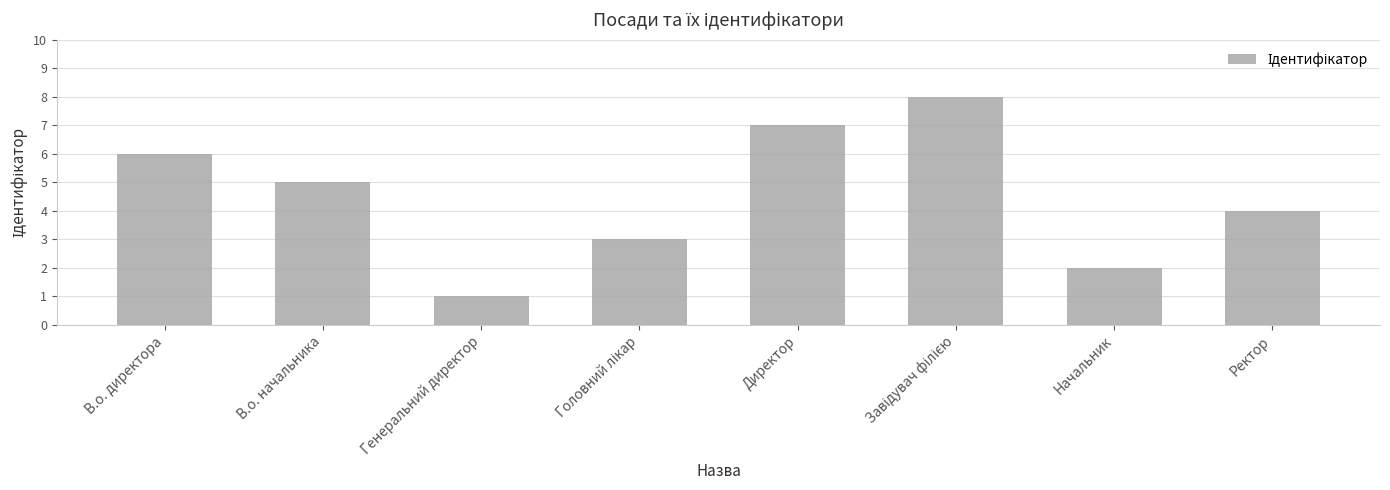

How many series are shown in this chart?

1